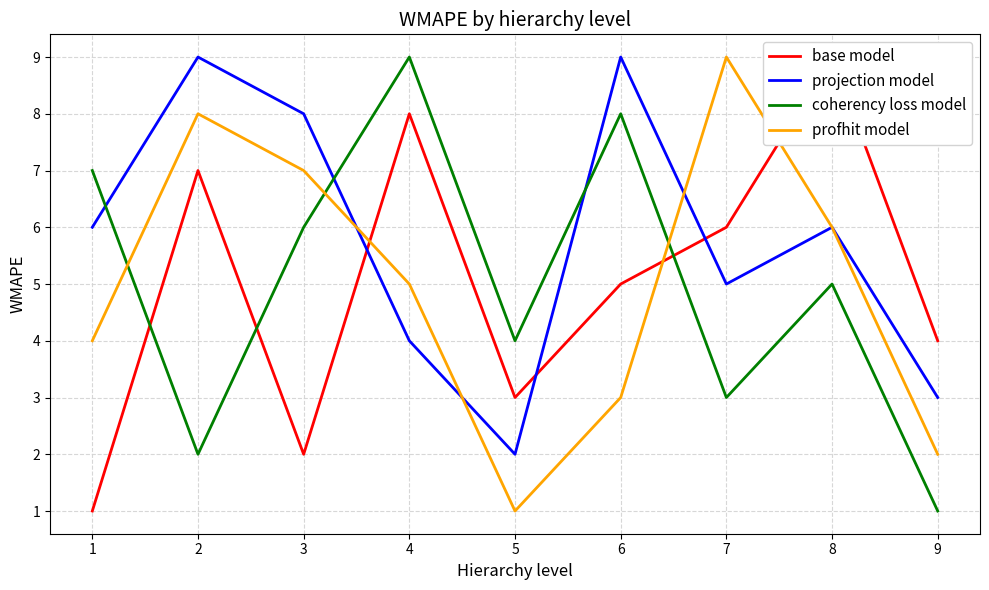

List the labels in order of profhit model value, smallest first.

5, 9, 6, 1, 4, 8, 3, 2, 7